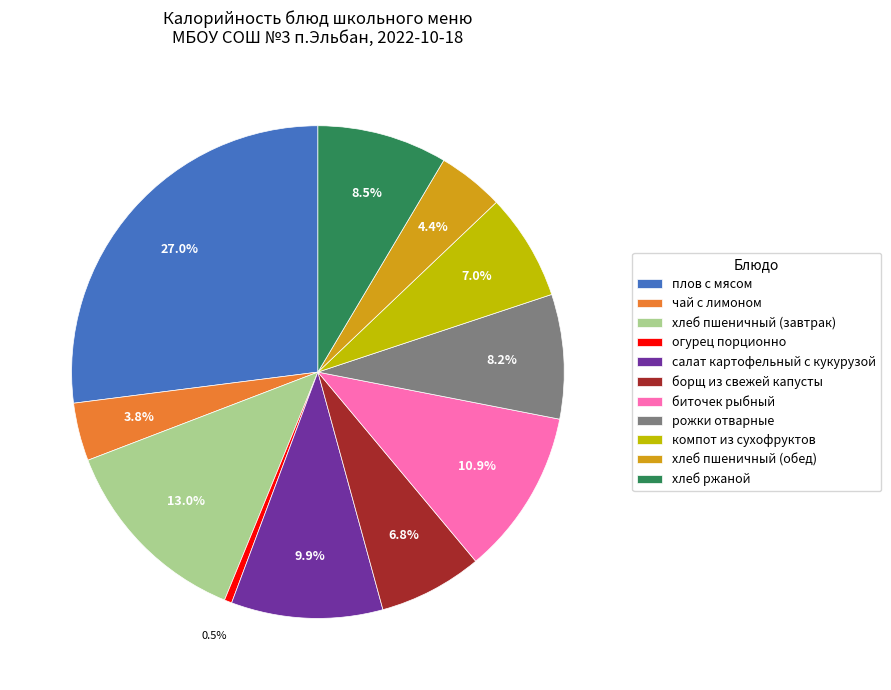

Does хлеб пшеничный (обед) account for over 50% of the chart?

No